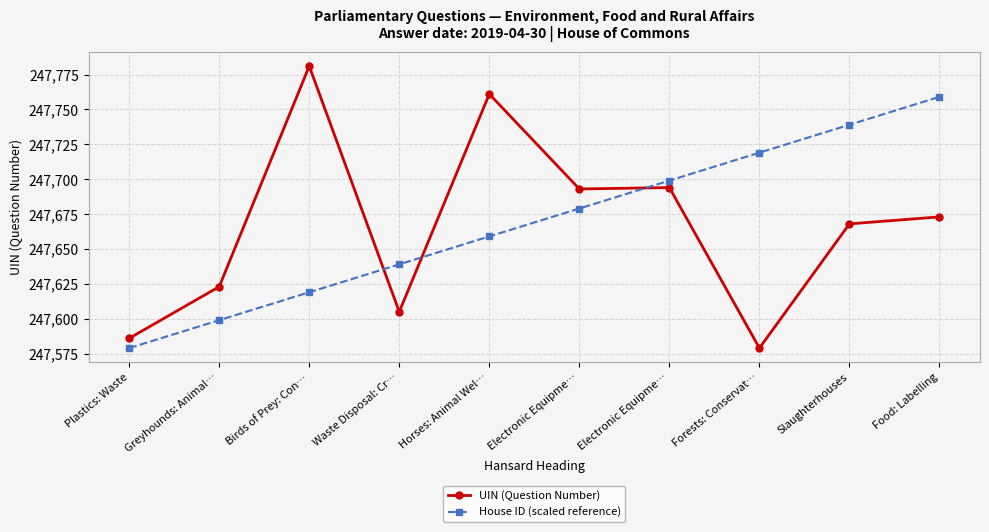

Between Waste Disposal: Cr… and Plastics: Waste, which is larger?

Waste Disposal: Cr…